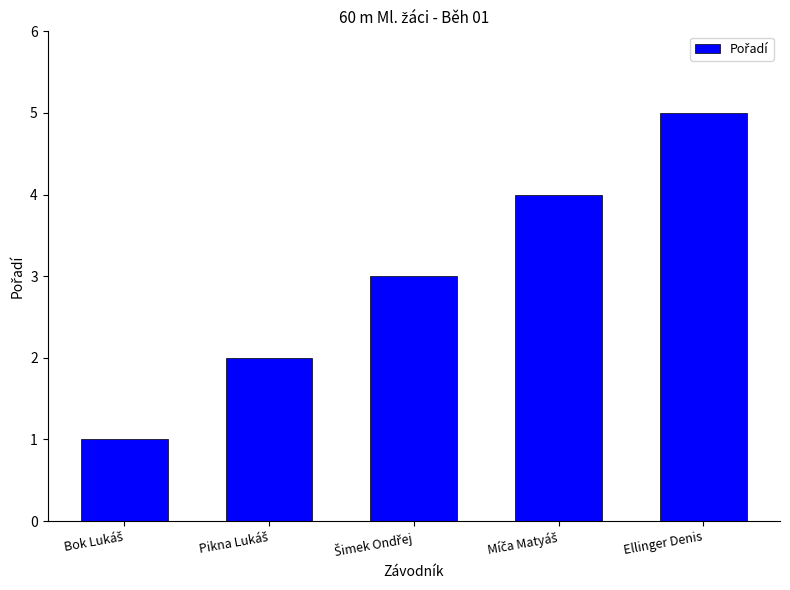

Reading left to right, transcribe all the data shown in this chart.

1	2	3	4	5